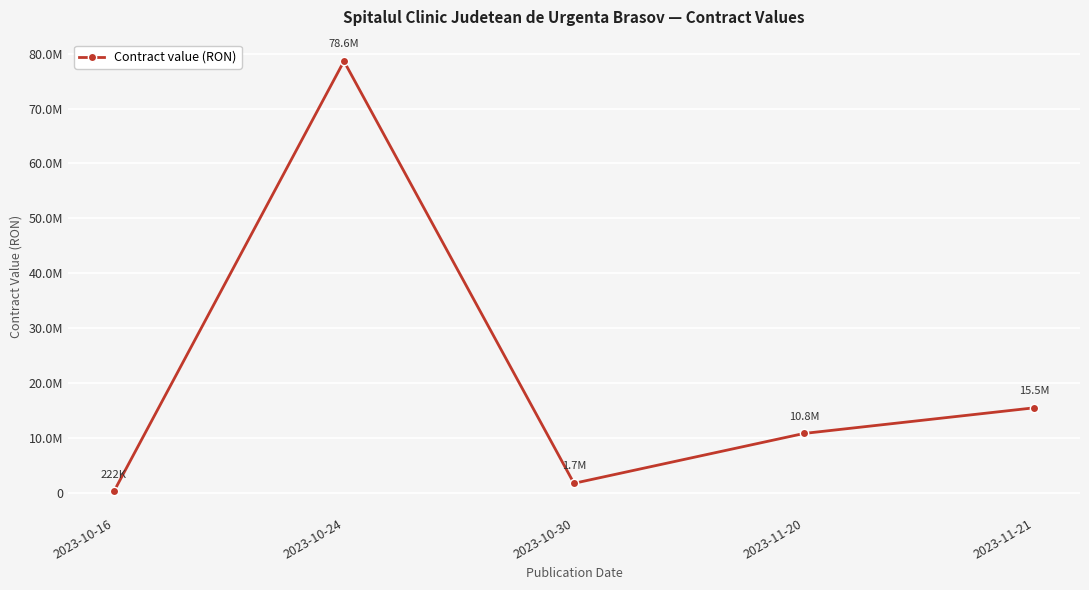

Is it true that the value at 2023-11-21 is 15456000?

True